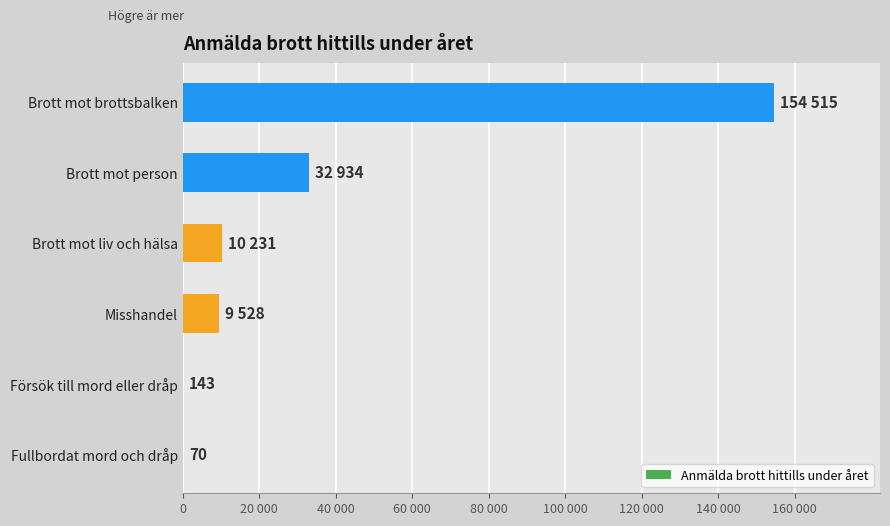

What is the sum of all values?

207421